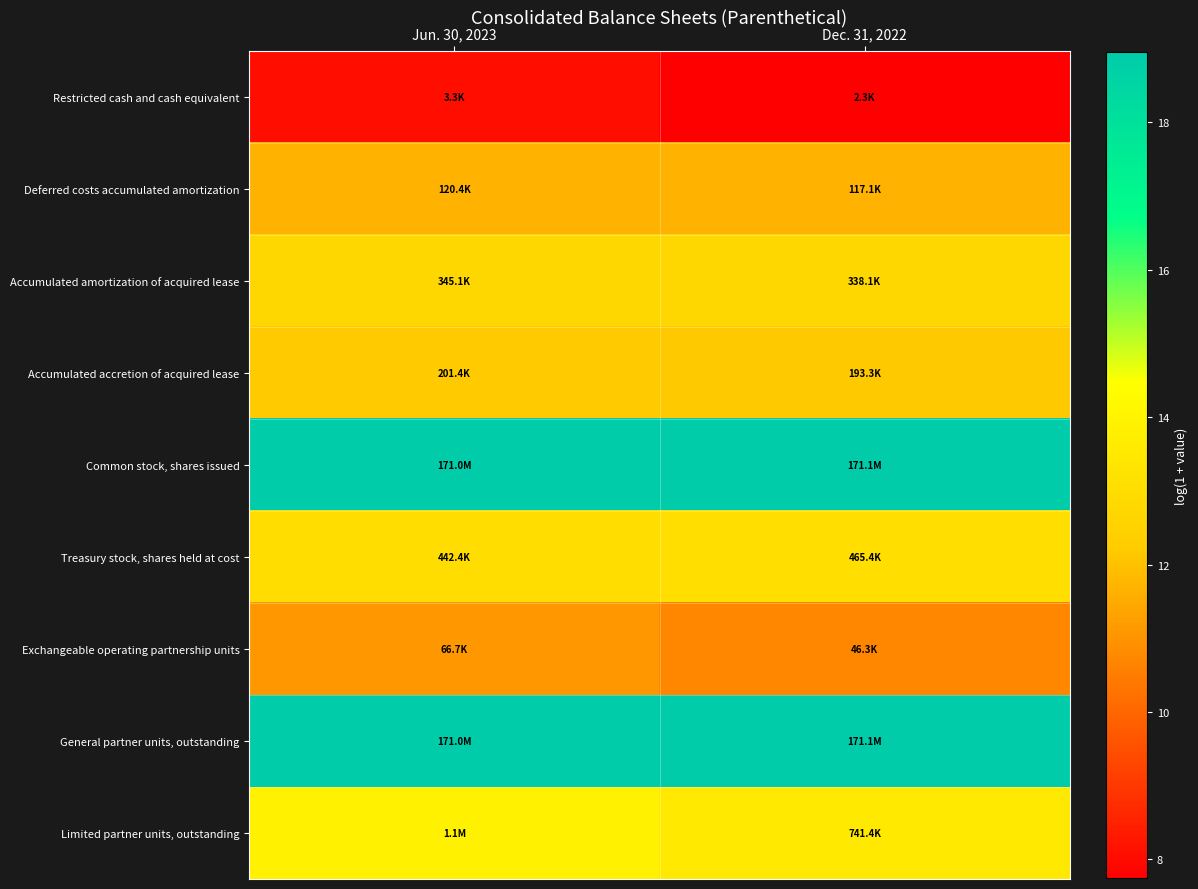

Reading left to right, extract all data points from this chart.

Restricted cash and cash equivalent: Jun. 30, 2023=8.1	Dec. 31, 2022=7.7
Deferred costs accumulated amortization: Jun. 30, 2023=11.7	Dec. 31, 2022=11.7
Accumulated amortization of acquired lease: Jun. 30, 2023=12.8	Dec. 31, 2022=12.7
Accumulated accretion of acquired lease: Jun. 30, 2023=12.2	Dec. 31, 2022=12.2
Common stock, shares issued: Jun. 30, 2023=19.0	Dec. 31, 2022=19.0
Treasury stock, shares held at cost: Jun. 30, 2023=13.0	Dec. 31, 2022=13.1
Exchangeable operating partnership units: Jun. 30, 2023=11.1	Dec. 31, 2022=10.7
General partner units, outstanding: Jun. 30, 2023=19.0	Dec. 31, 2022=19.0
Limited partner units, outstanding: Jun. 30, 2023=13.9	Dec. 31, 2022=13.5